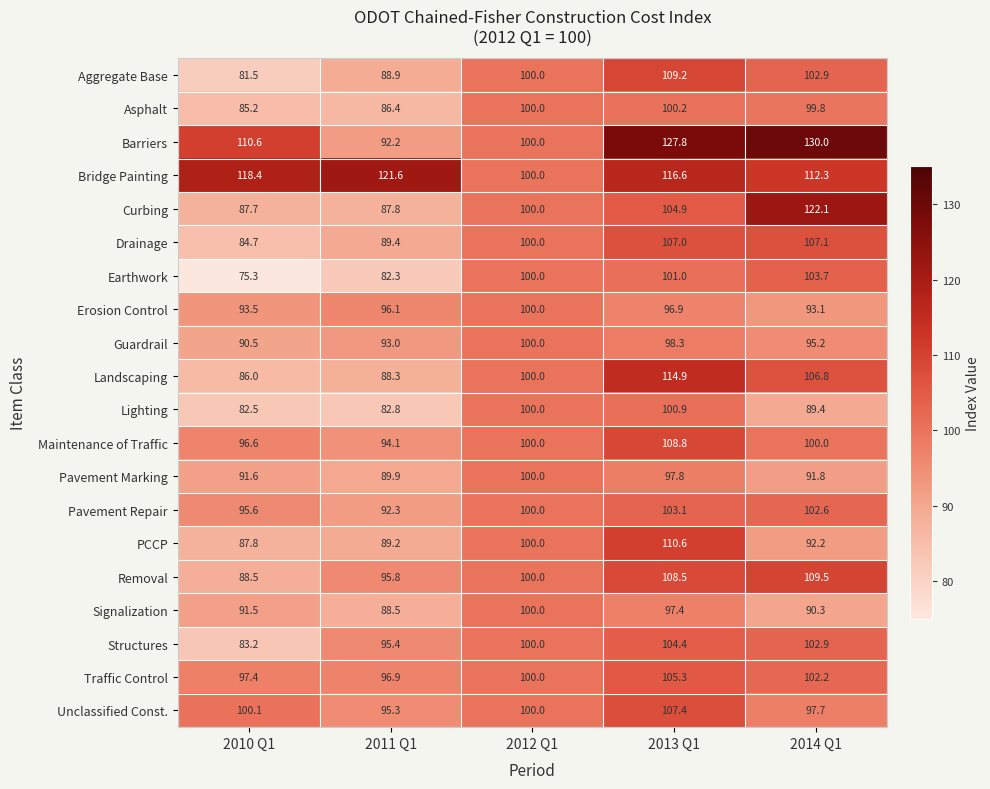

What is the greatest value displayed?

130.0